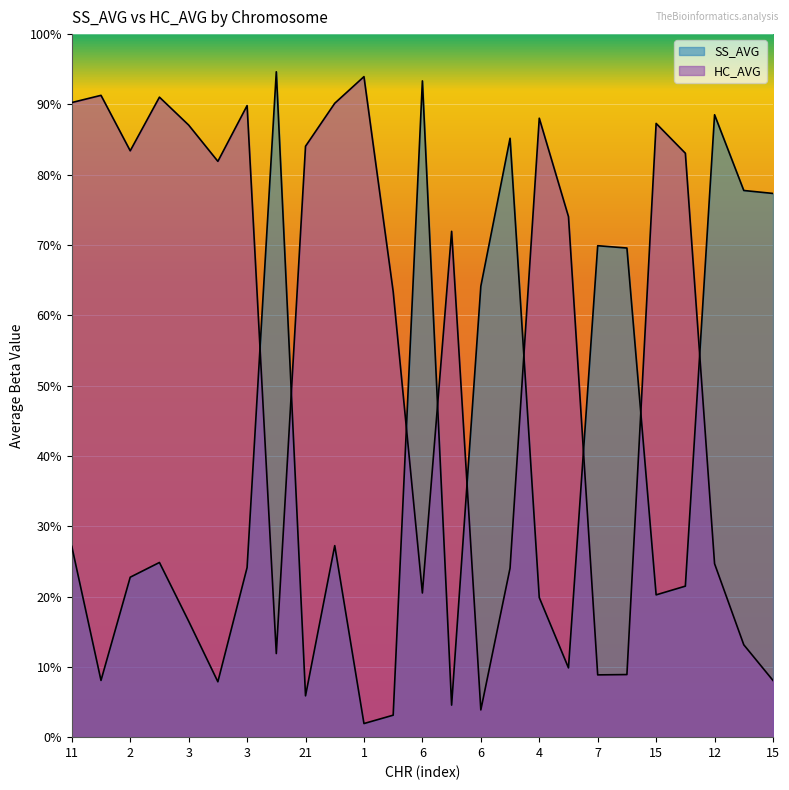

Rank the series at 3 from lowest to highest value.

SS_AVG, HC_AVG